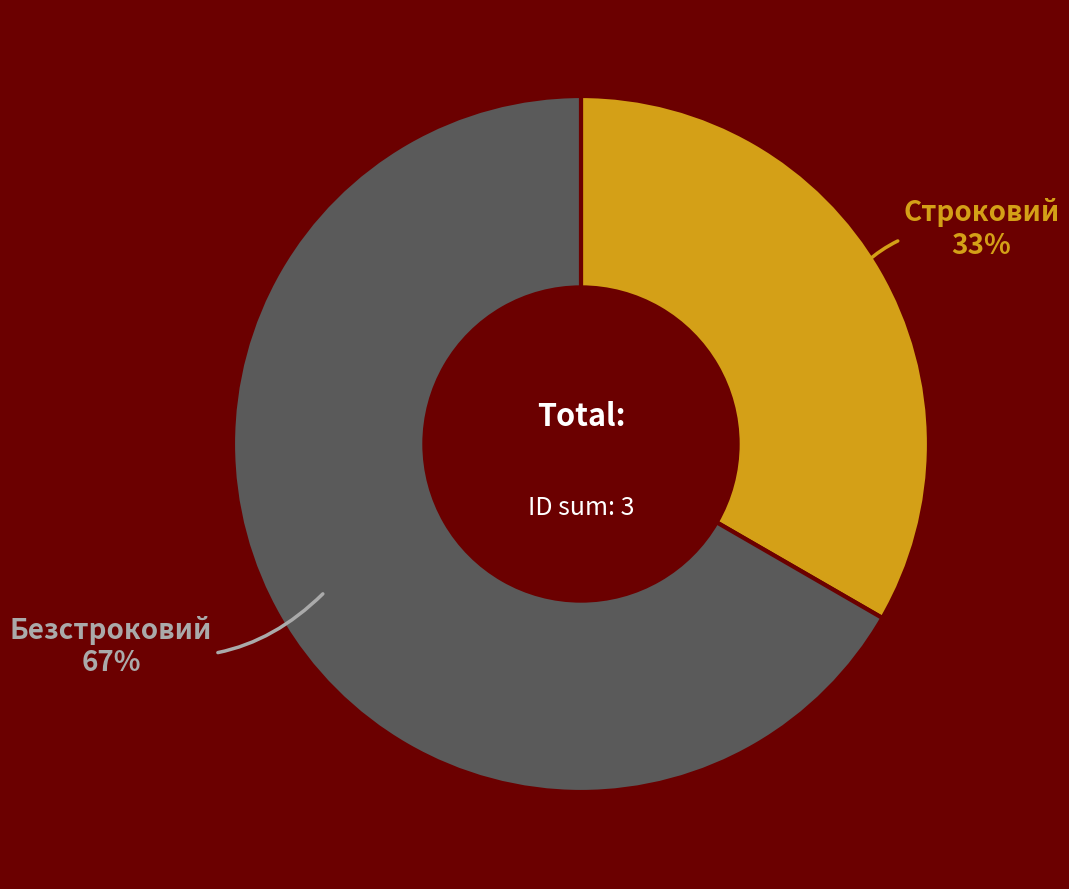

Which category has the biggest portion of the pie?

Безстроковий